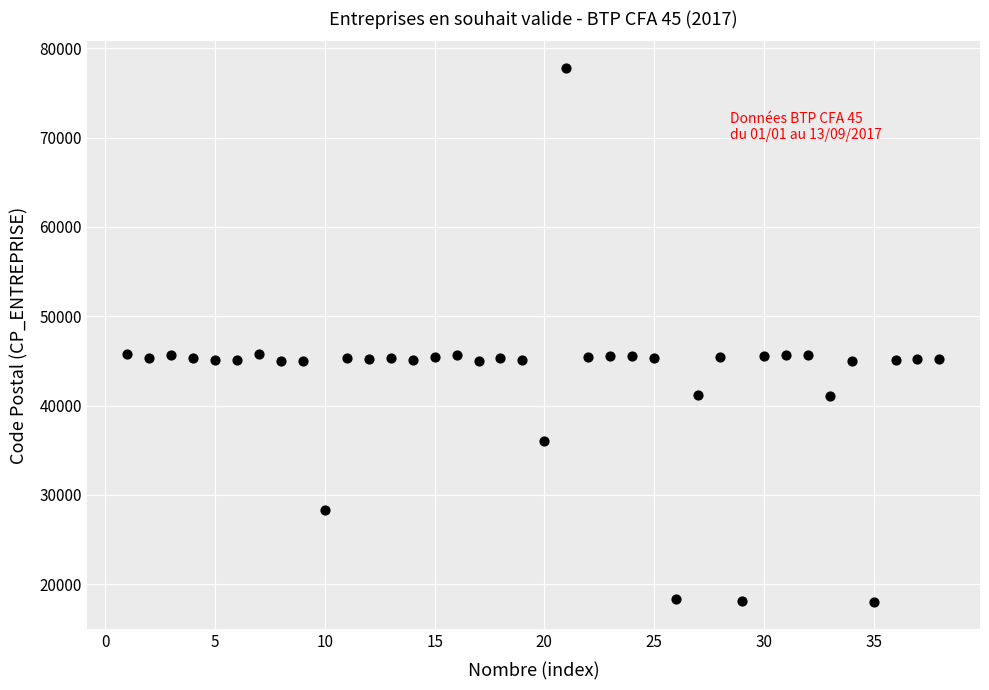

What is the range of X values (max minus min)?

37